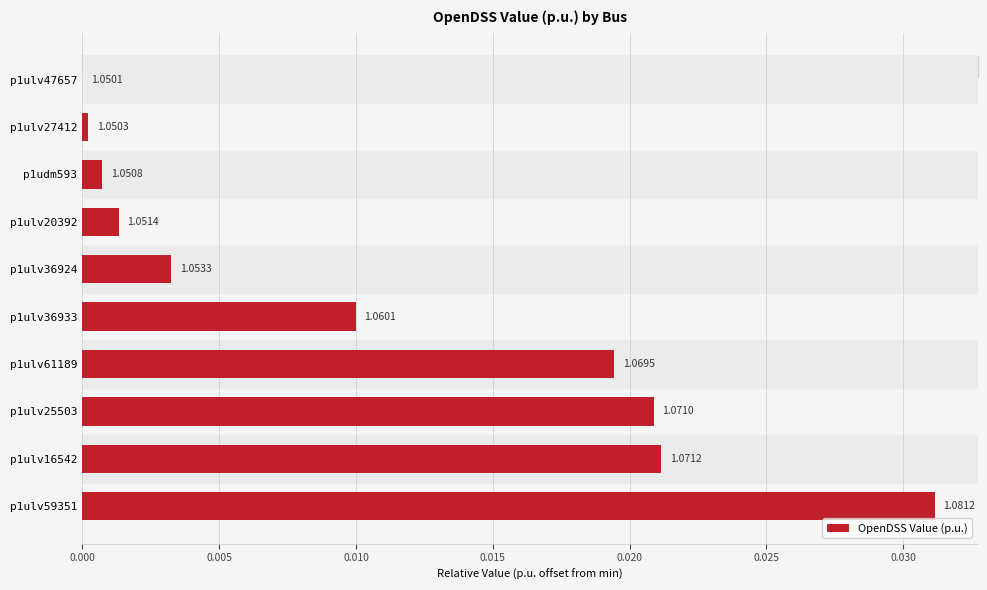

Are the bars horizontal?

Yes